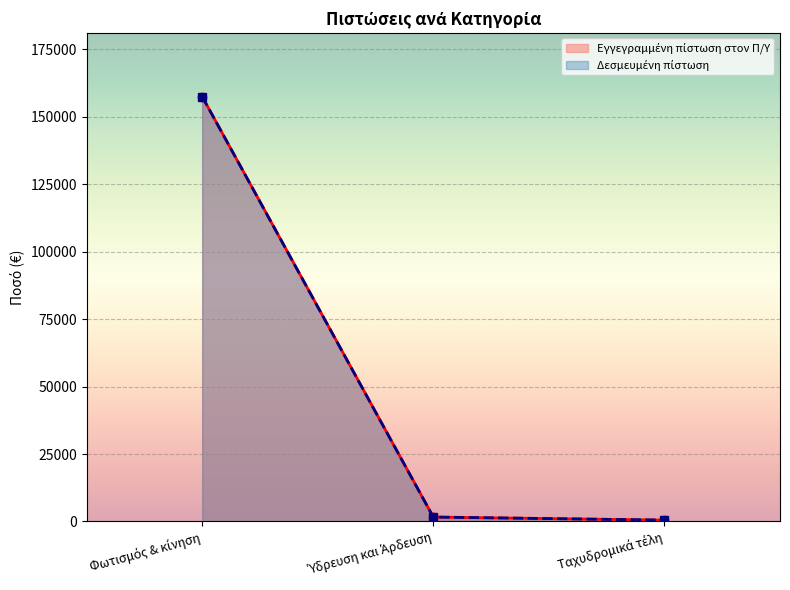

True or false: Δεσμευμένη πίστωση has a value of 78050.6 at Φωτισμός & κίνηση.

False